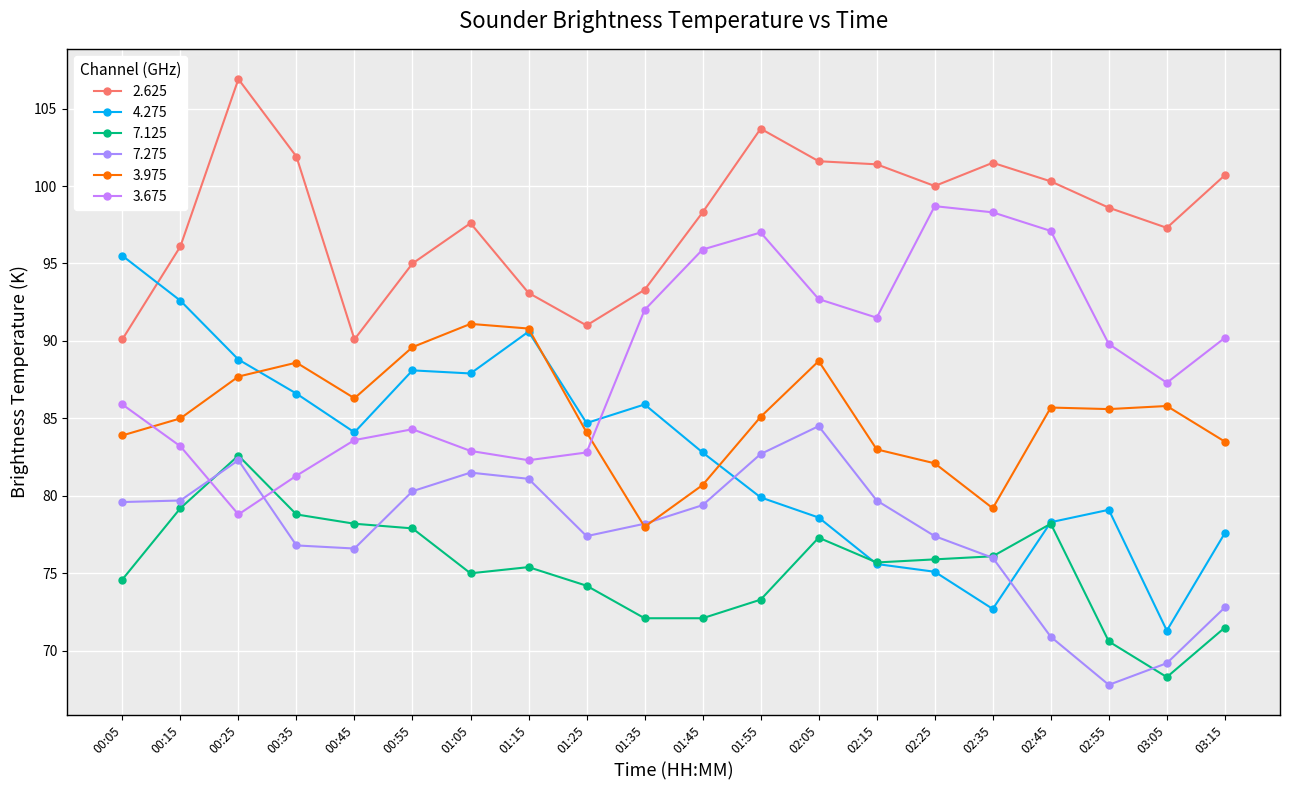

Which category has the lowest value in the 4.275 series?

03:05